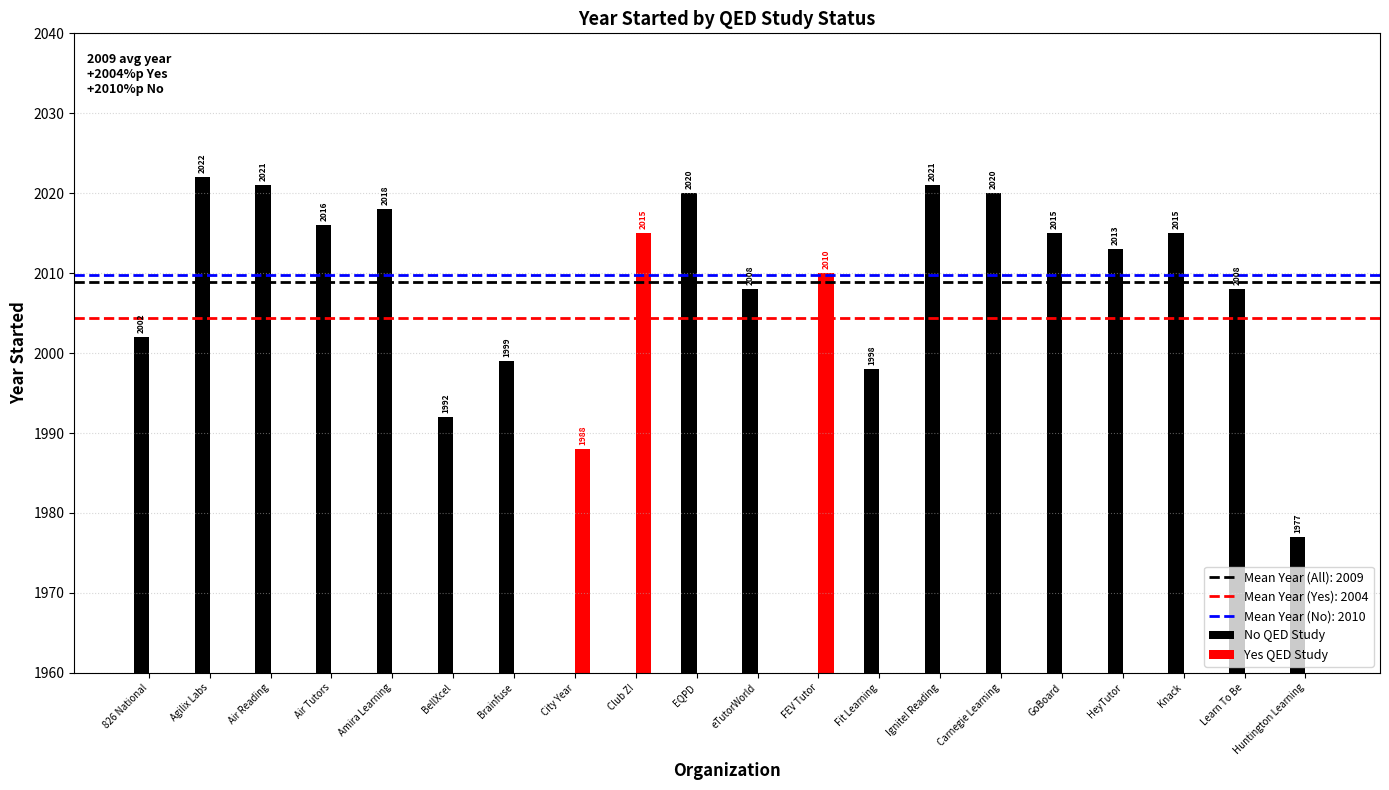

True or false: No QED Study has a value of 2021 at Air Reading.

True